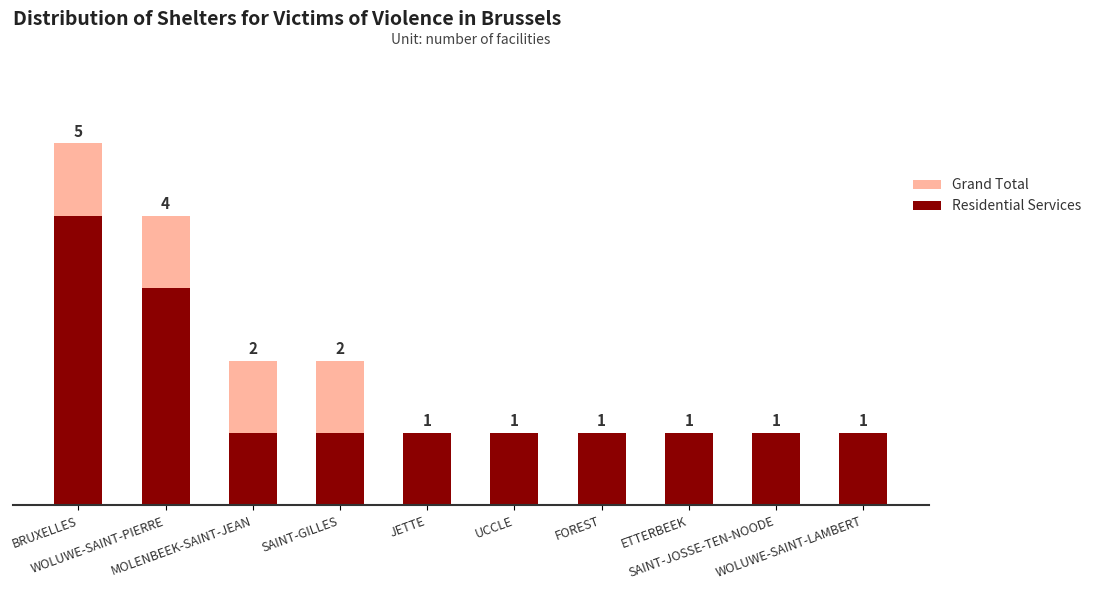

Is the value of Residential Services at MOLENBEEK-SAINT-JEAN greater than the value of Grand Total at WOLUWE-SAINT-LAMBERT?

No